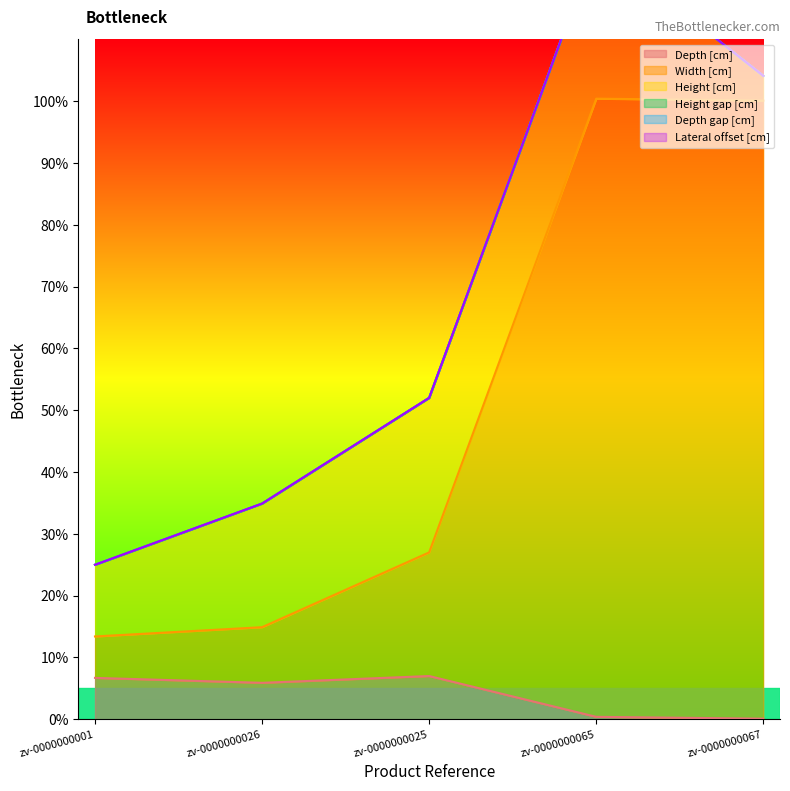

True or false: Height gap [cm] and Height [cm] cross at least once.

False